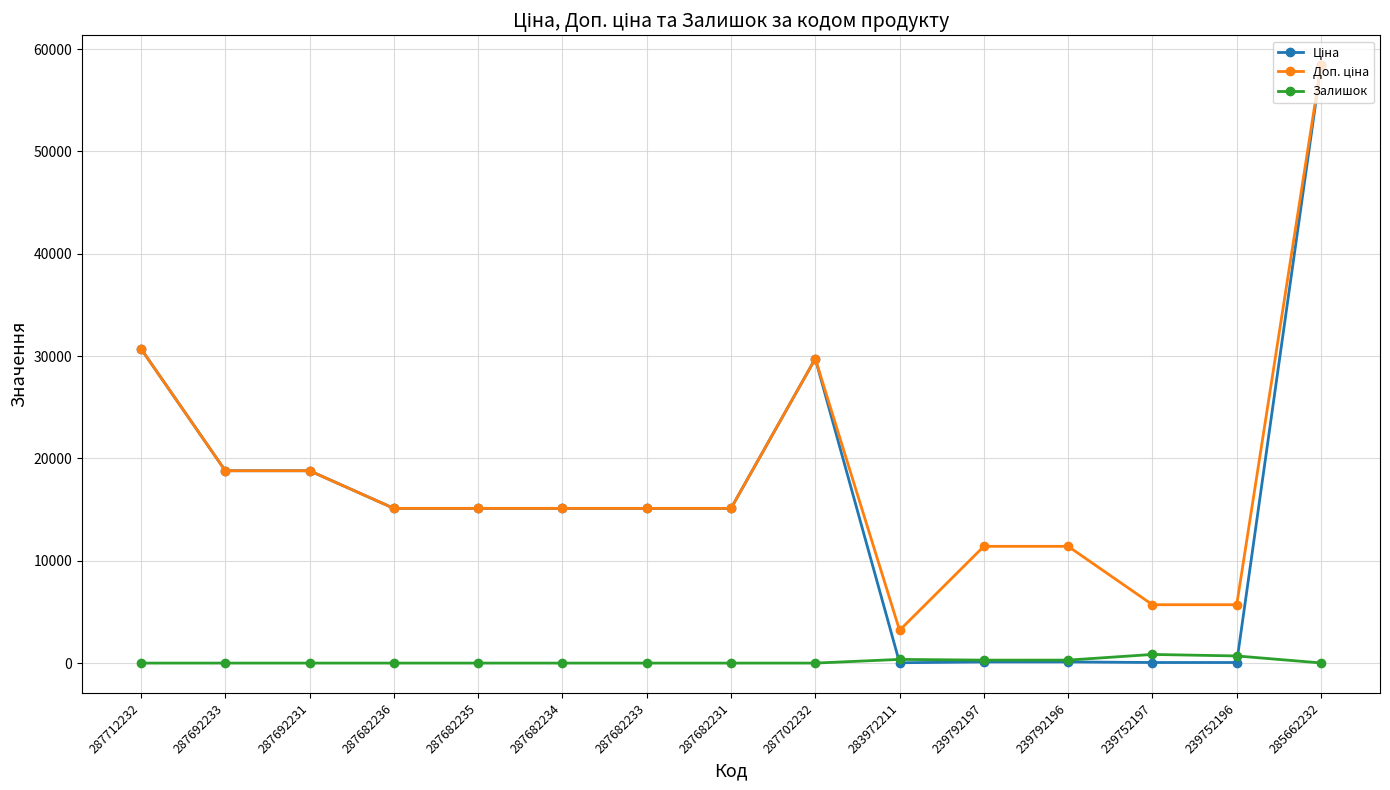

How many lines are shown in the chart?

3